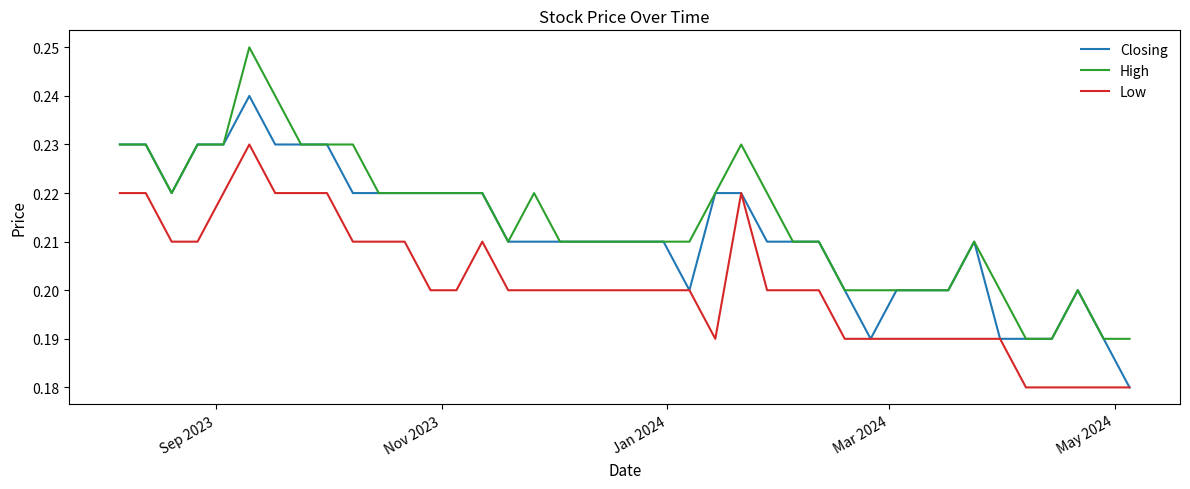

How many distinct data groups are displayed?

3